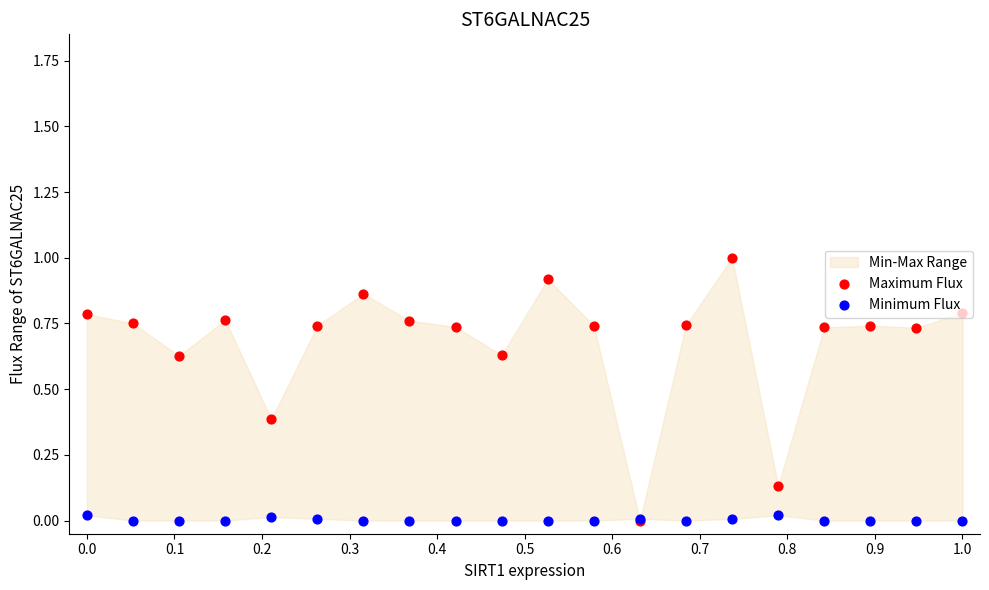

Which series reaches the maximum Y coordinate?

Maximum Flux